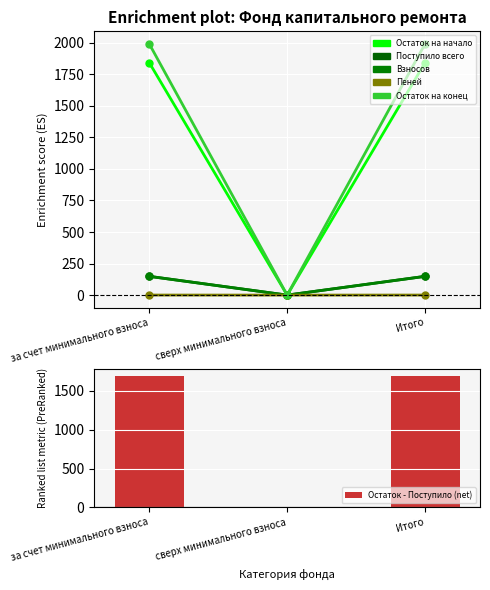

What is the sum of all Остаток на начало values?

3685.1